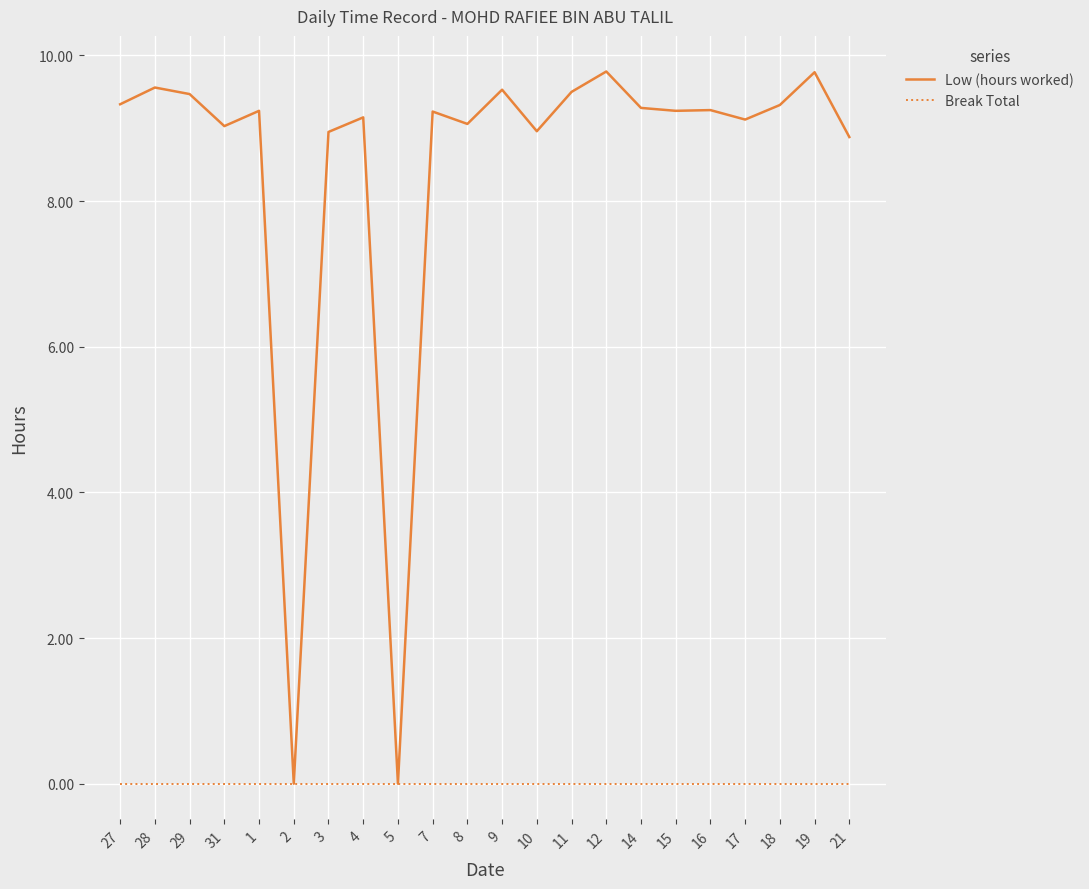

Is it true that Low (hours worked) equals 4.3 at 2?

False